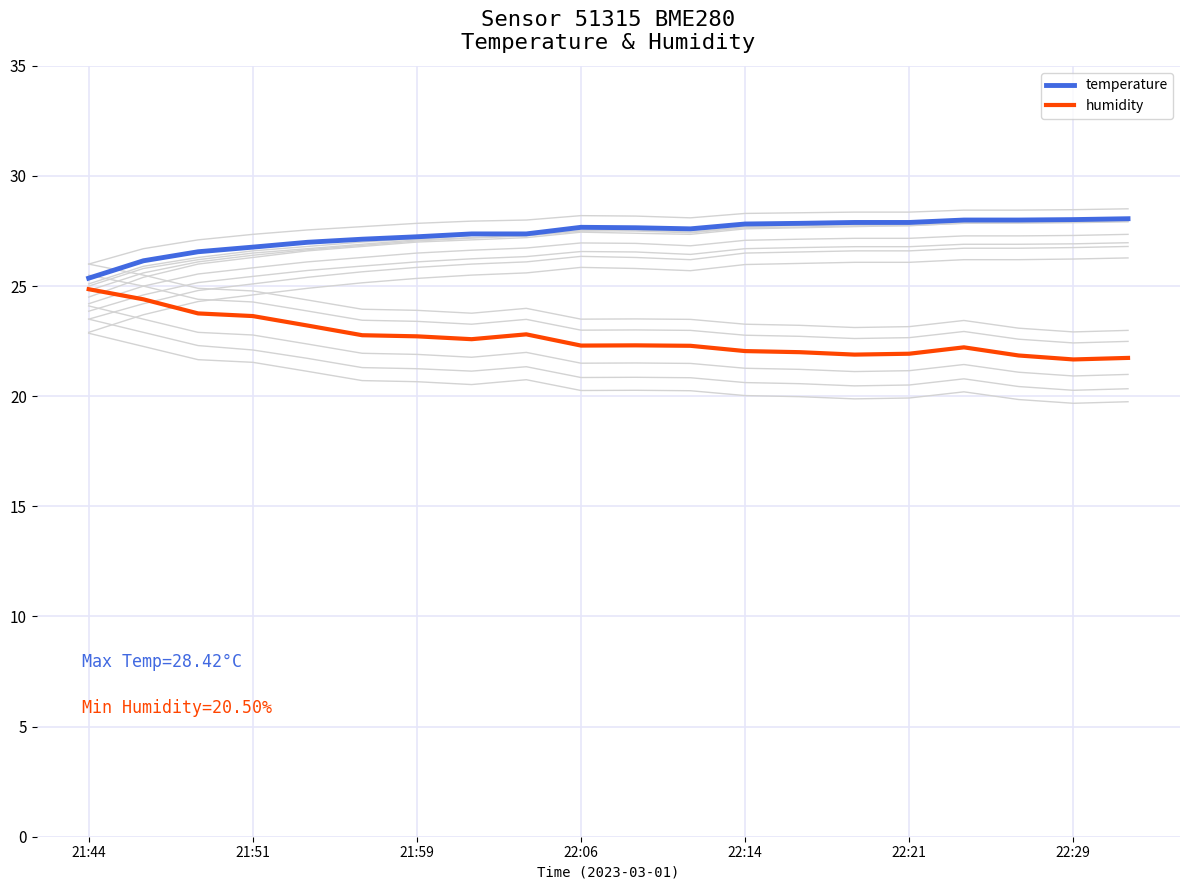

True or false: temperature has more than 2 interior local peaks.

False